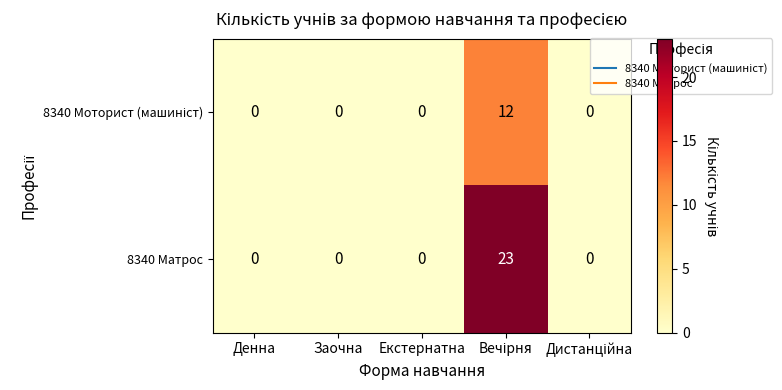

How many data points in 8340 Матрос are above 0?

1